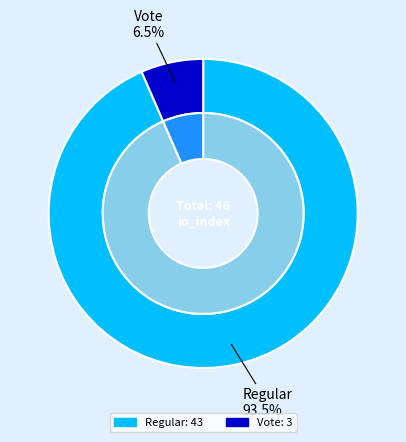

Does Vote represent more than half of the total?

No